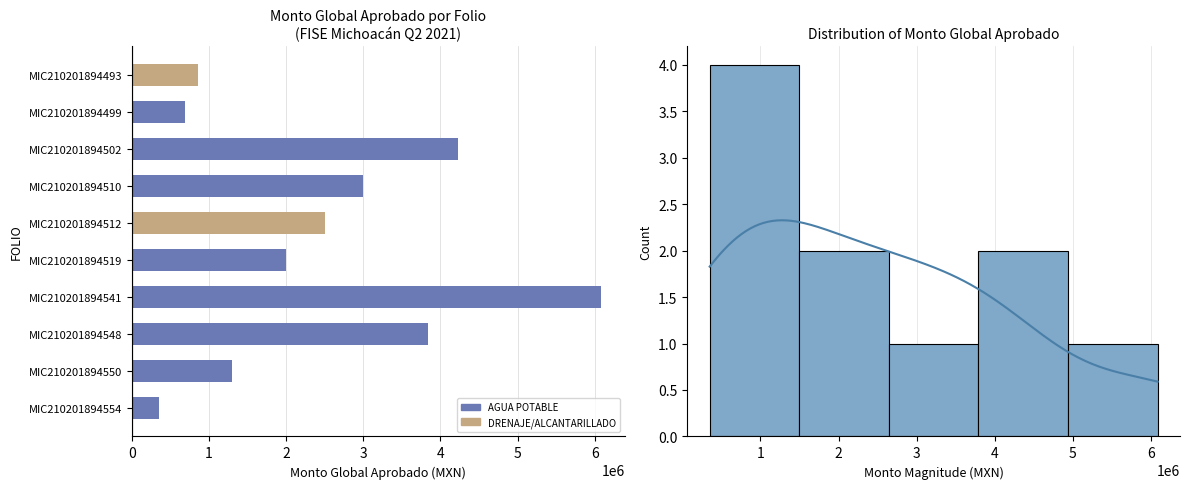

What is the change in value from MIC210201894502 to MIC210201894541?

+1855800.3